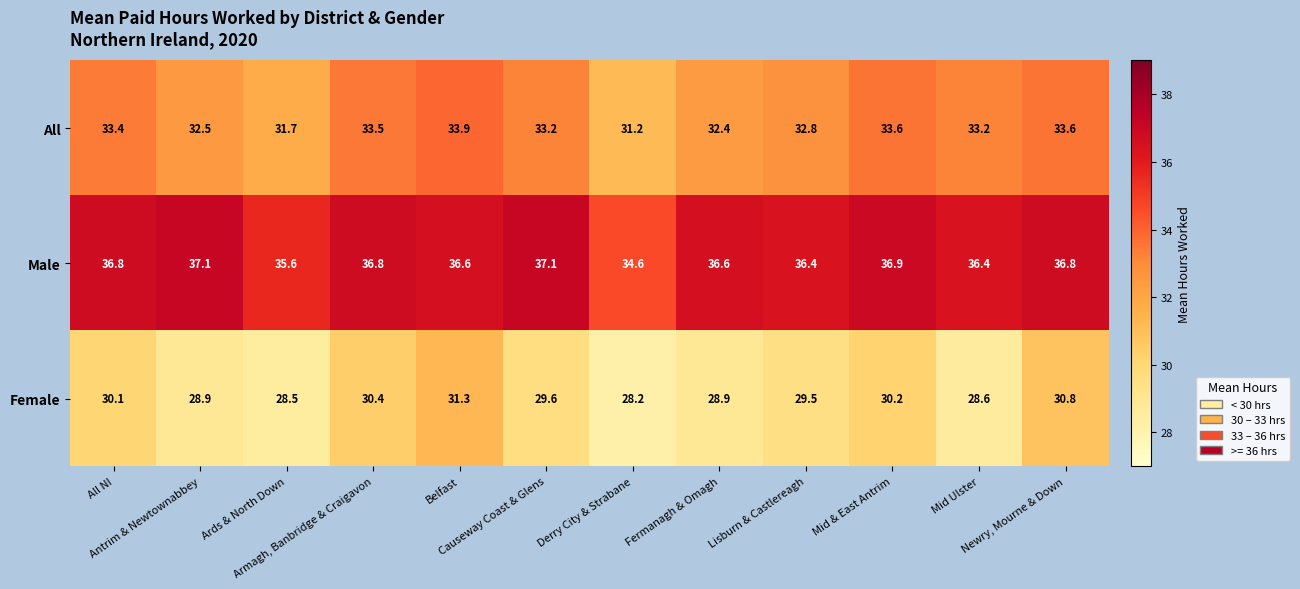

What is the sum of all All values?

395.0